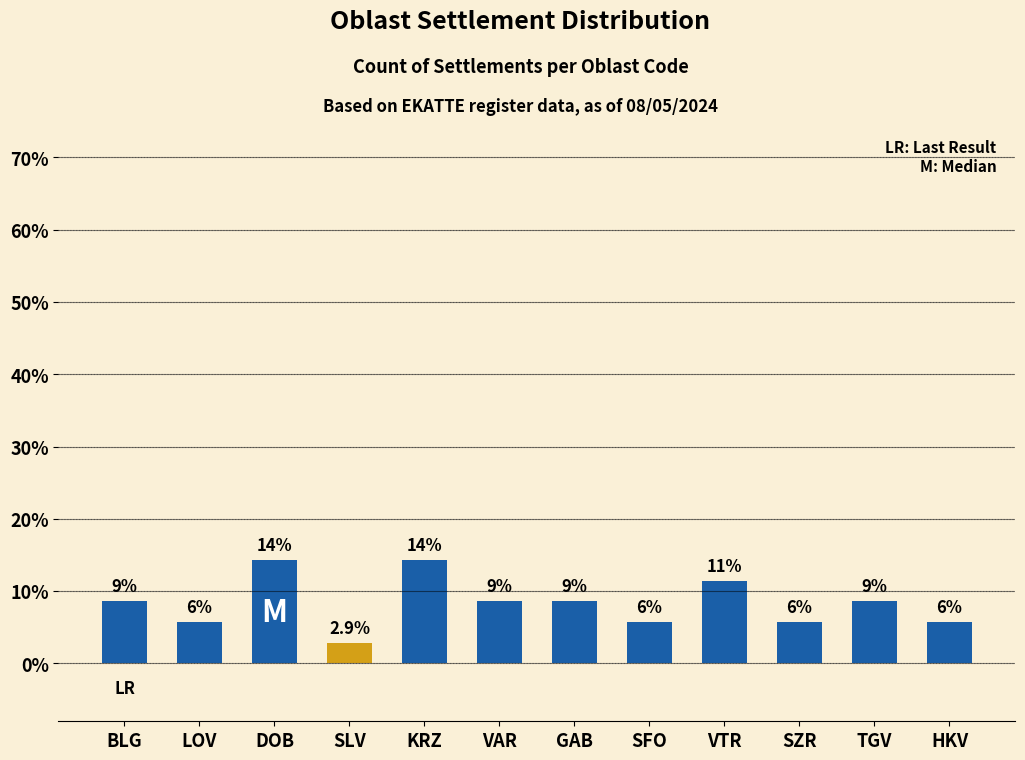

Is it true that the value at SZR is 5.7?

True